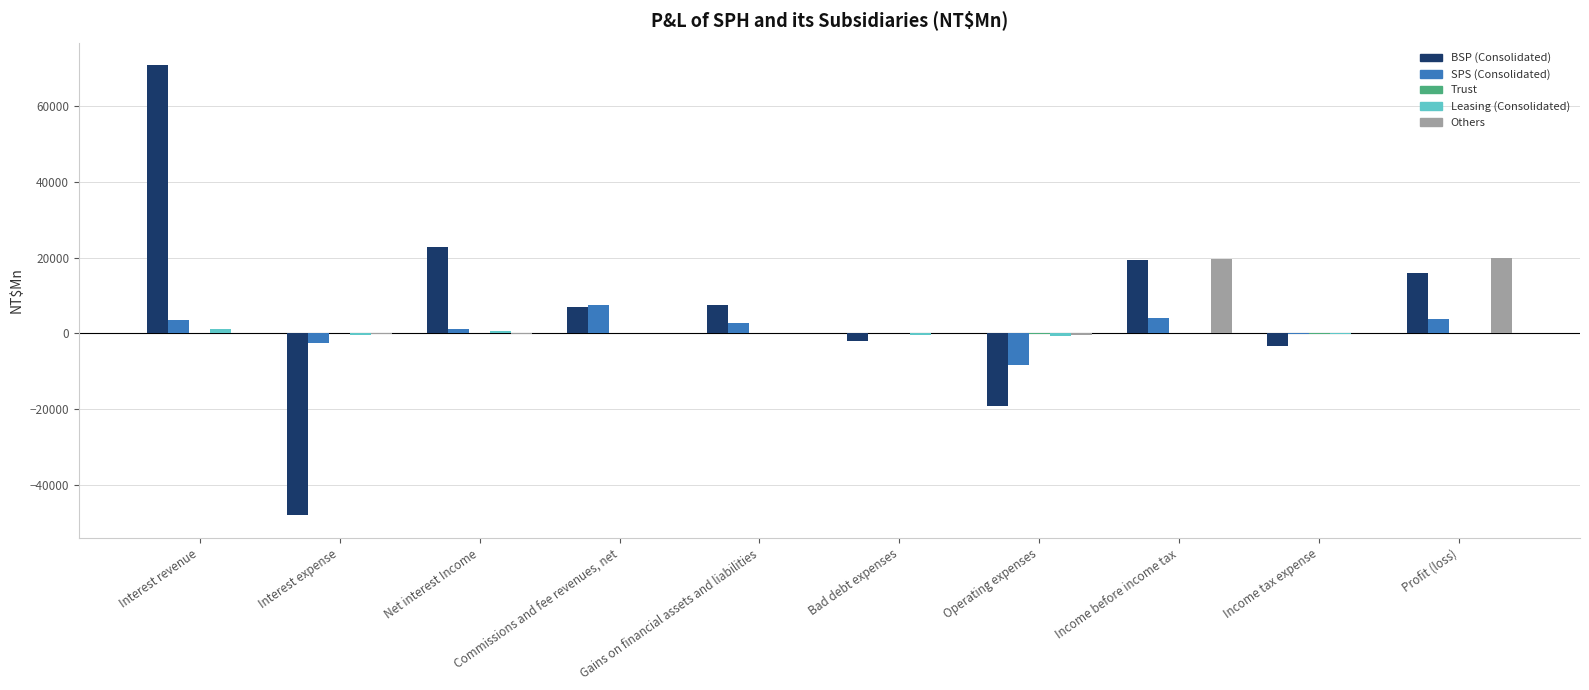

Which series changed the most between Interest expense and Income tax expense?

BSP (Consolidated)